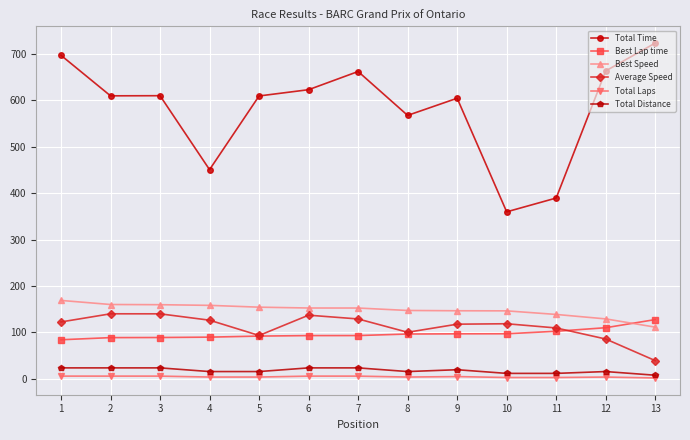

What is the average value of the Best Speed series?

148.3